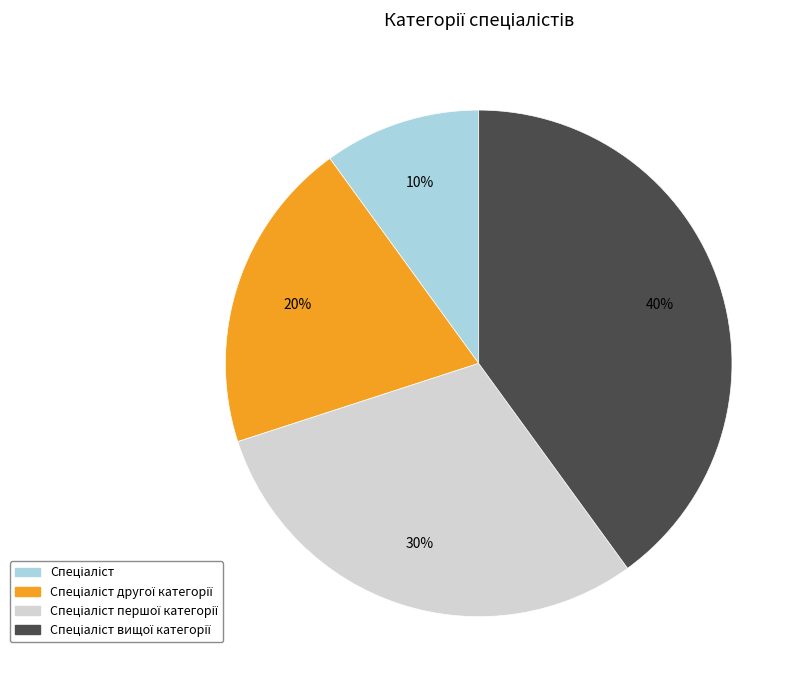

To the nearest percent, what is the average slice percentage?

25%